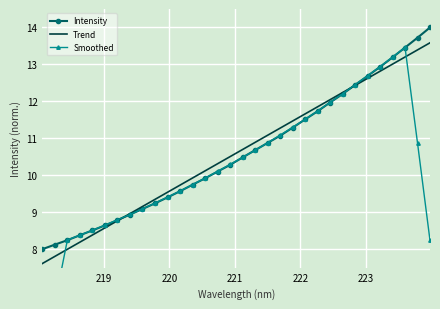

Is this an area chart (filled region under the line)?

No